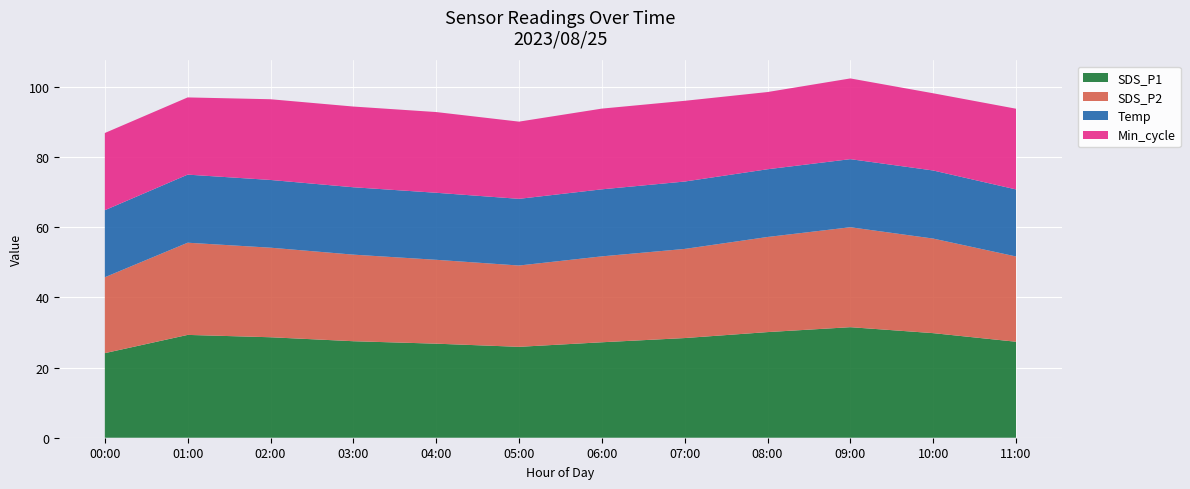

Reading right to left, list all the values displayed in this chart.

SDS_P1: 27.4	29.8	31.5	30.1	28.4	27.2	25.9	26.8	27.5	28.6	29.3	24.1
SDS_P2: 24.3	26.9	28.5	27.1	25.4	24.5	23.2	23.9	24.7	25.5	26.3	21.6
Temp: 19.1	19.4	19.4	19.3	19.2	19.1	19.0	19.1	19.2	19.3	19.4	19.1
Min_cycle: 23.0	22.0	23.0	22.0	23.0	23.0	22.0	23.0	23.0	23.0	22.0	22.0